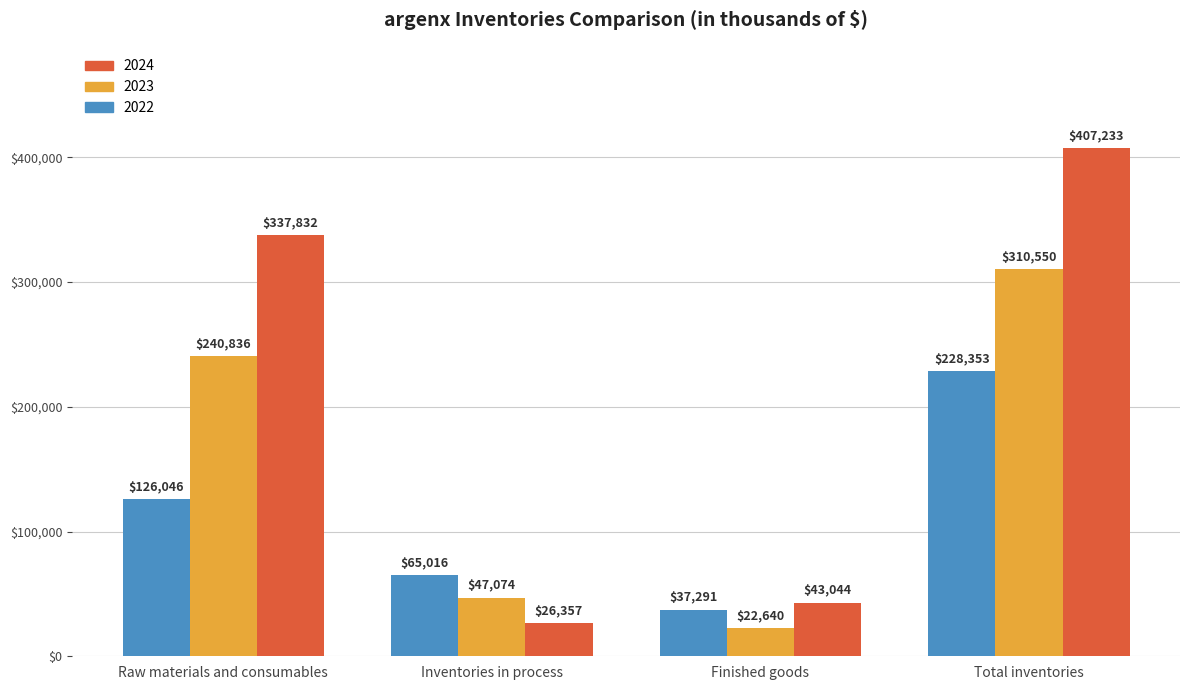

What is the difference between the highest and lowest values at Inventories in process?

38659